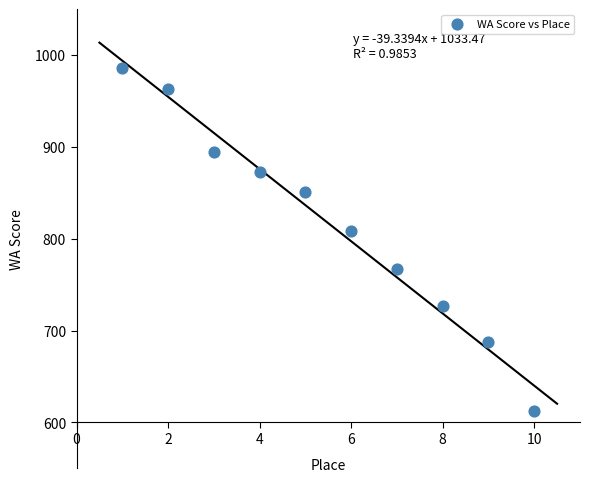

What Y value in the scatter plot is closest to 799?

809